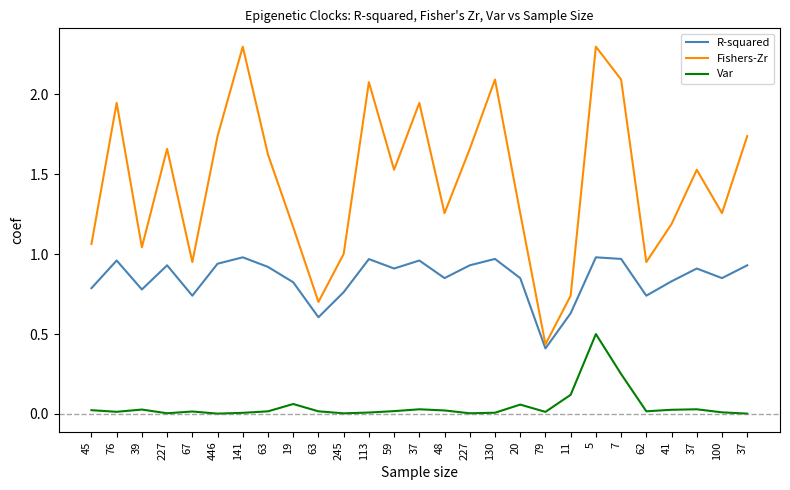

Reading right to left, list all the values displayed in this chart.

R-squared: 0.9	0.8	0.9	0.8	0.7	1.0	1.0	0.6	0.4	0.8	1.0	0.9	0.8	1.0	0.9	1.0	0.8	0.6	0.8	0.9	1.0	0.9	0.7	0.9	0.8	1.0	0.8
Fishers-Zr: 1.7	1.3	1.5	1.2	1.0	2.1	2.3	0.7	0.4	1.3	2.1	1.7	1.3	1.9	1.5	2.1	1.0	0.7	1.2	1.6	2.3	1.7	1.0	1.7	1.0	1.9	1.1
Var: 0.0	0.0	0.0	0.0	0.0	0.2	0.5	0.1	0.0	0.1	0.0	0.0	0.0	0.0	0.0	0.0	0.0	0.0	0.1	0.0	0.0	0.0	0.0	0.0	0.0	0.0	0.0